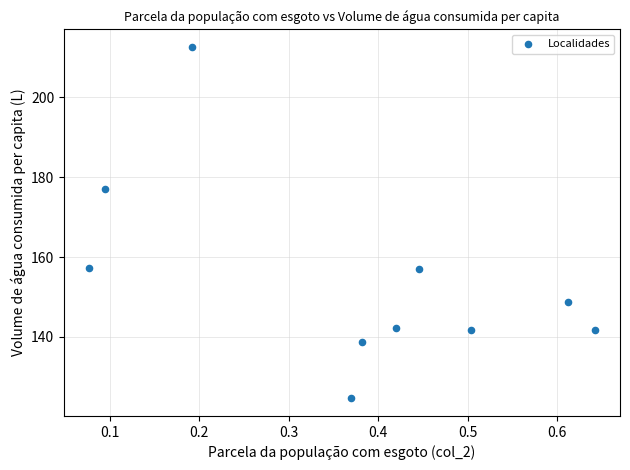

What is the average X value?

0.4